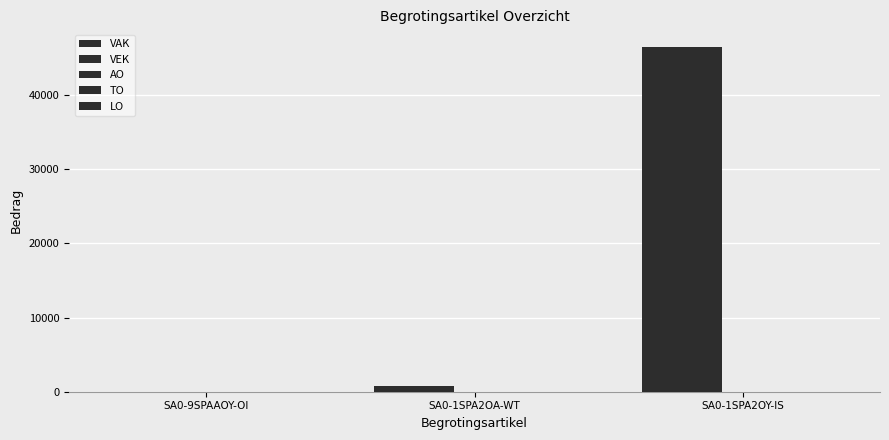

Count the number of categories in the chart.

3